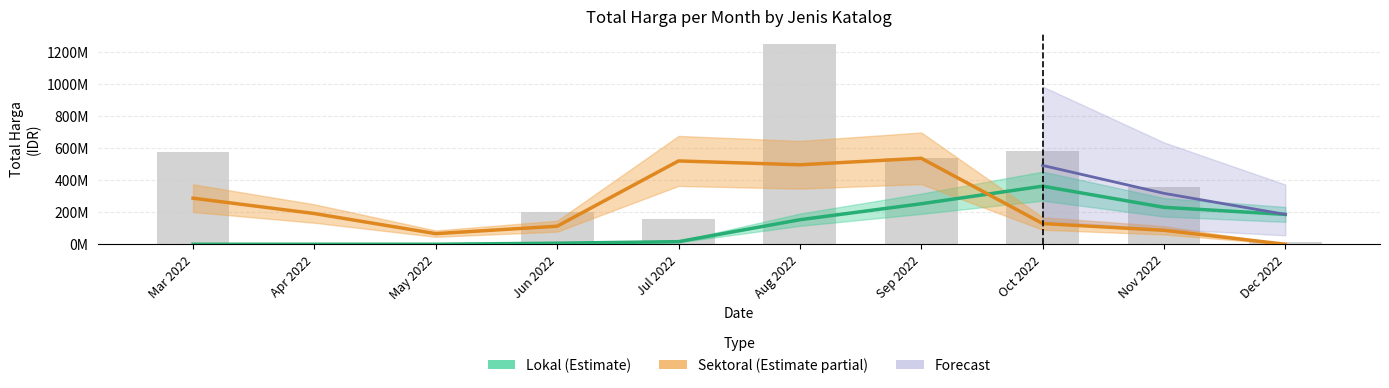

At how many categories does at least one series exceed 955214559?

1